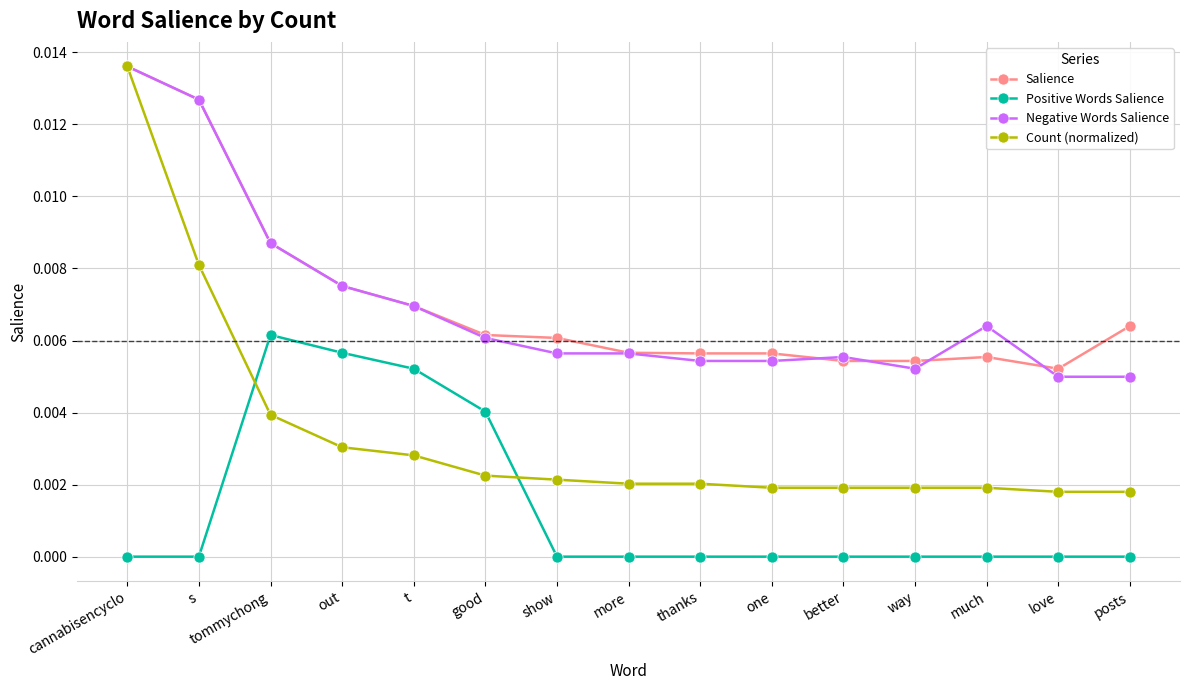

At how many categories does at least one series exceed 0?

15